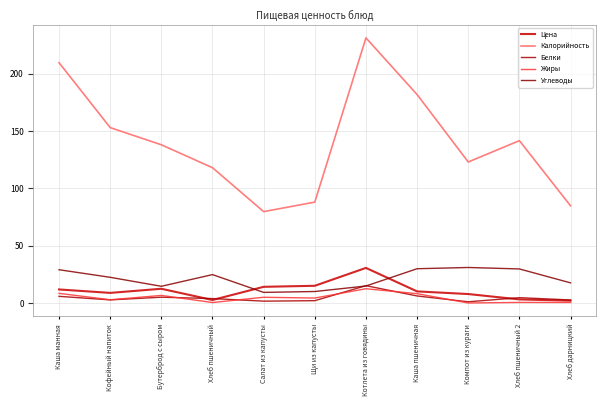

True or false: Калорийность and Жиры cross at least once.

False